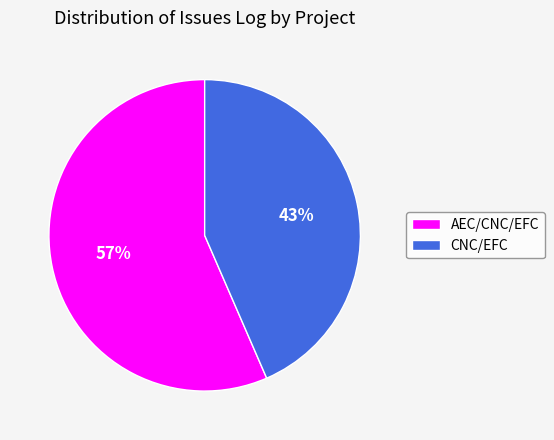

To the nearest percent, what is the combined percentage of CNC/EFC and AEC/CNC/EFC?

100%